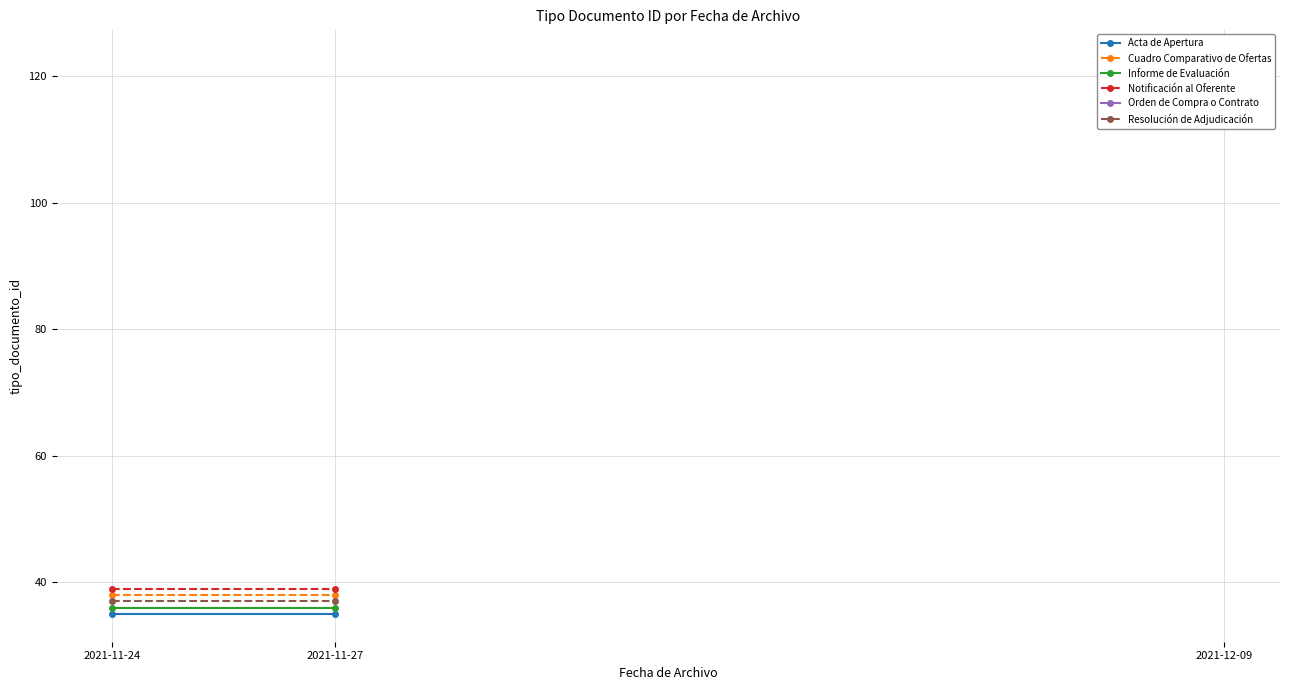

How many distinct data groups are displayed?

5